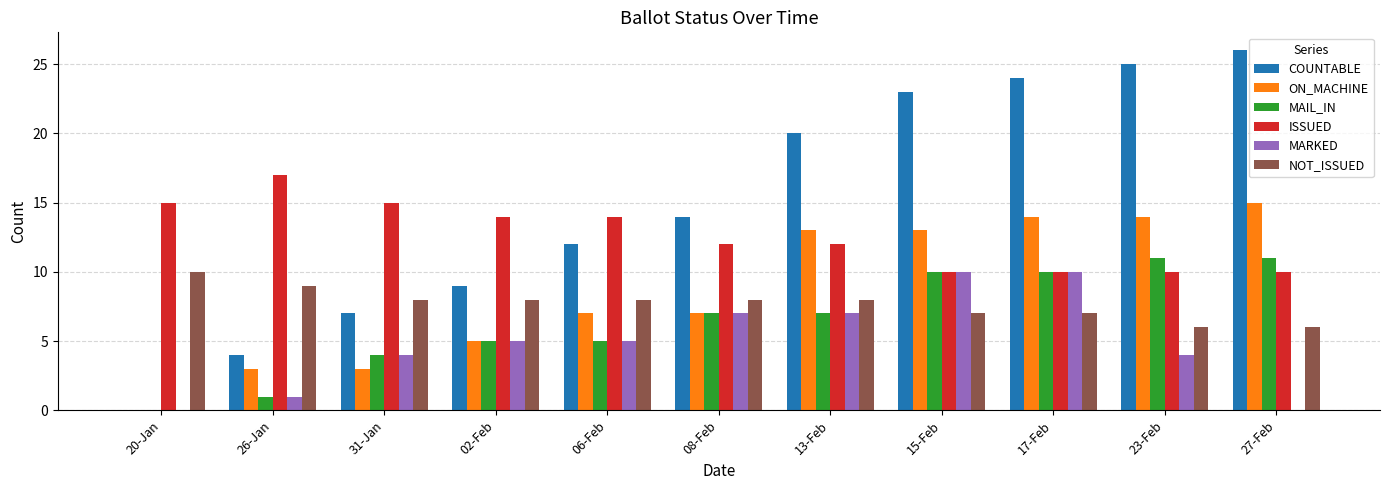

Between 06-Feb and 15-Feb, which series saw the biggest shift?

COUNTABLE